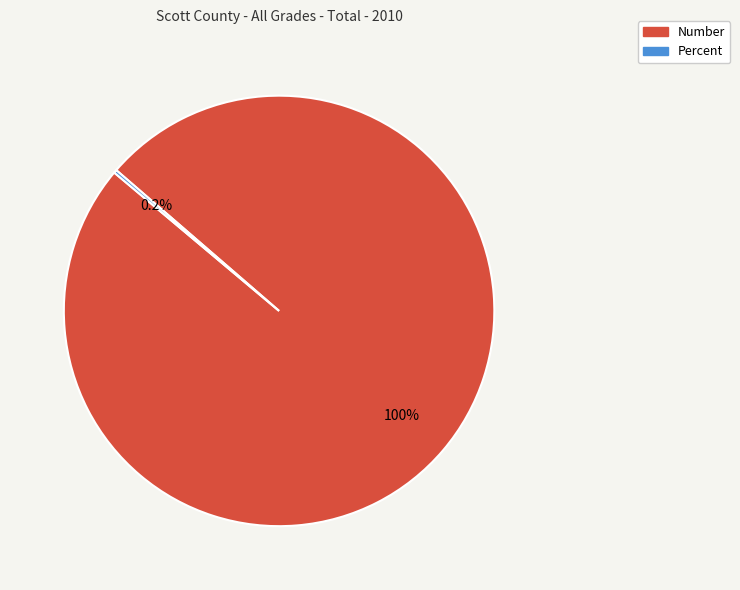

What is the largest slice in the pie chart?

Number